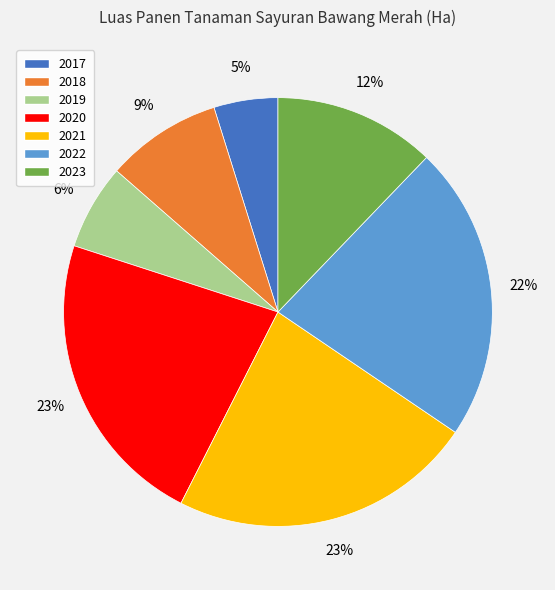

How many segments does this pie chart have?

7